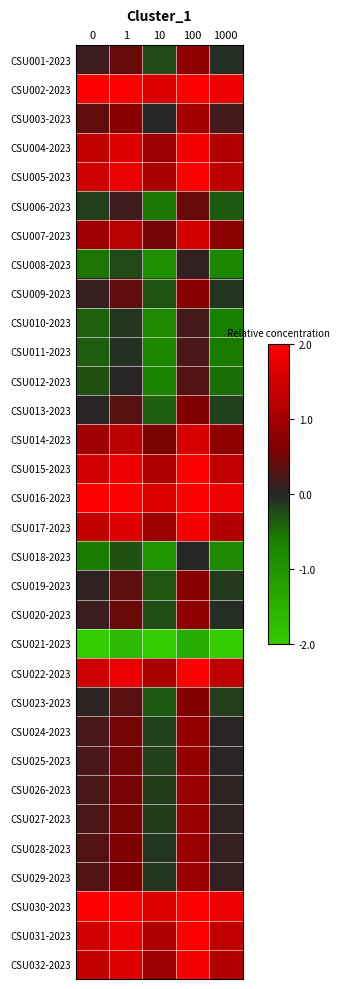

How many data points does each series have?

5